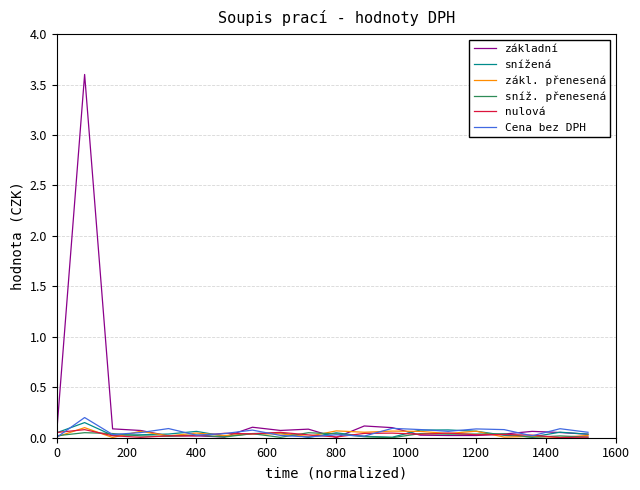

What is the maximum value shown in the chart?

3.6